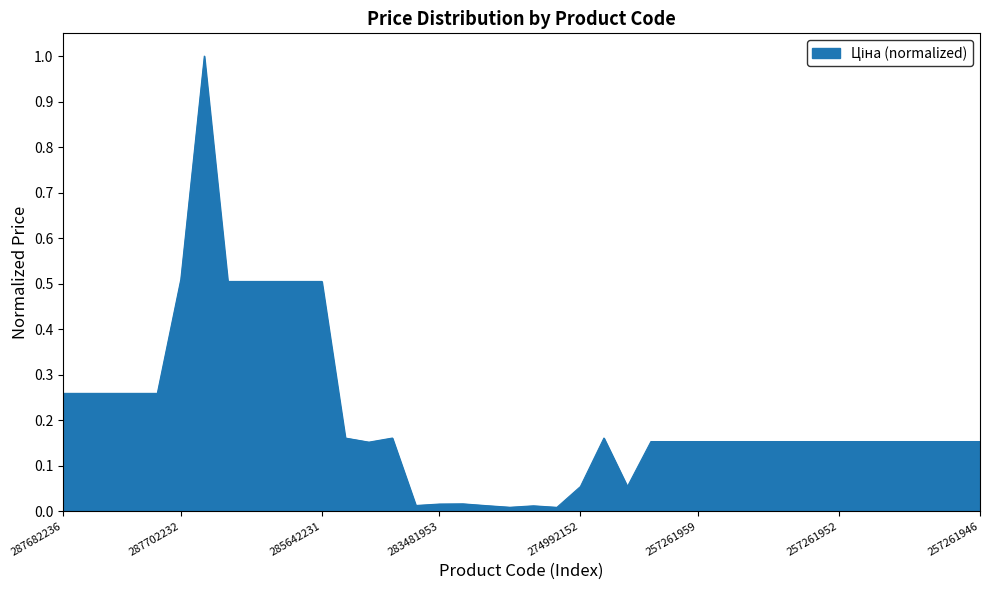

What is the difference between the maximum and minimum values?

1.0